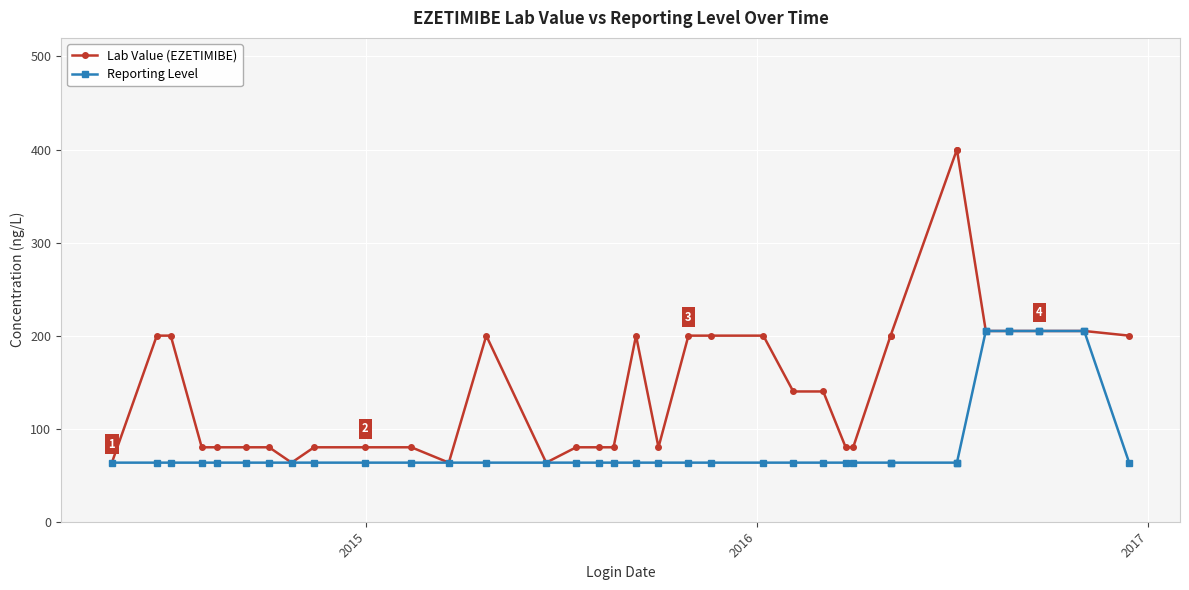

What is the minimum value shown in the chart?

63.5